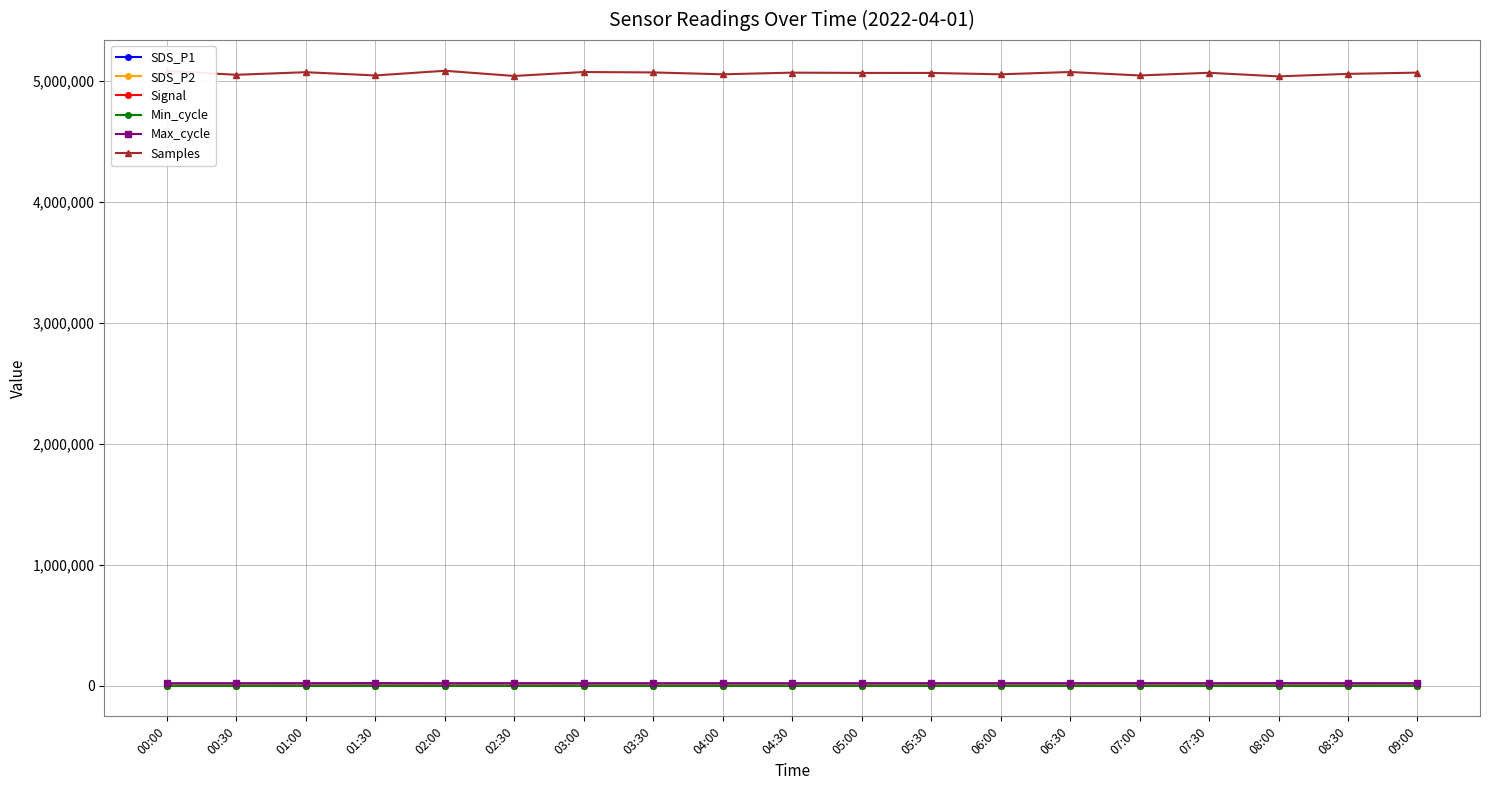

What position from the right is 04:30?

10